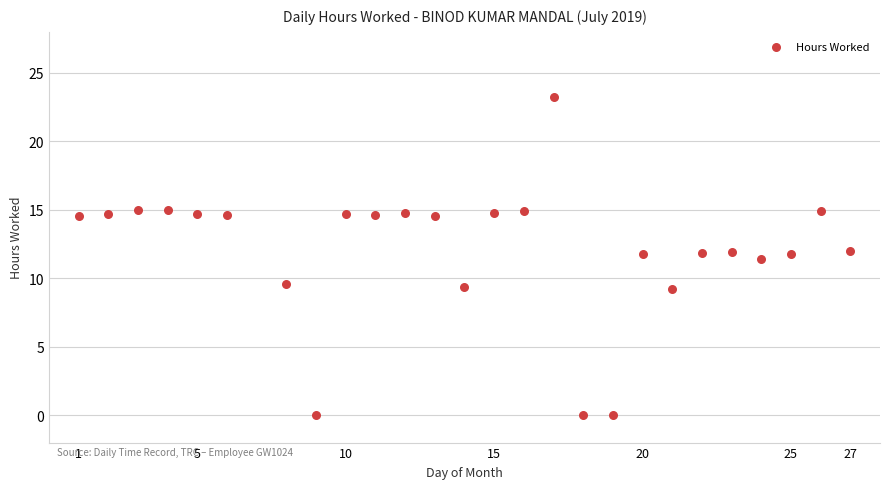

What is the range of X values (max minus min)?

26.0